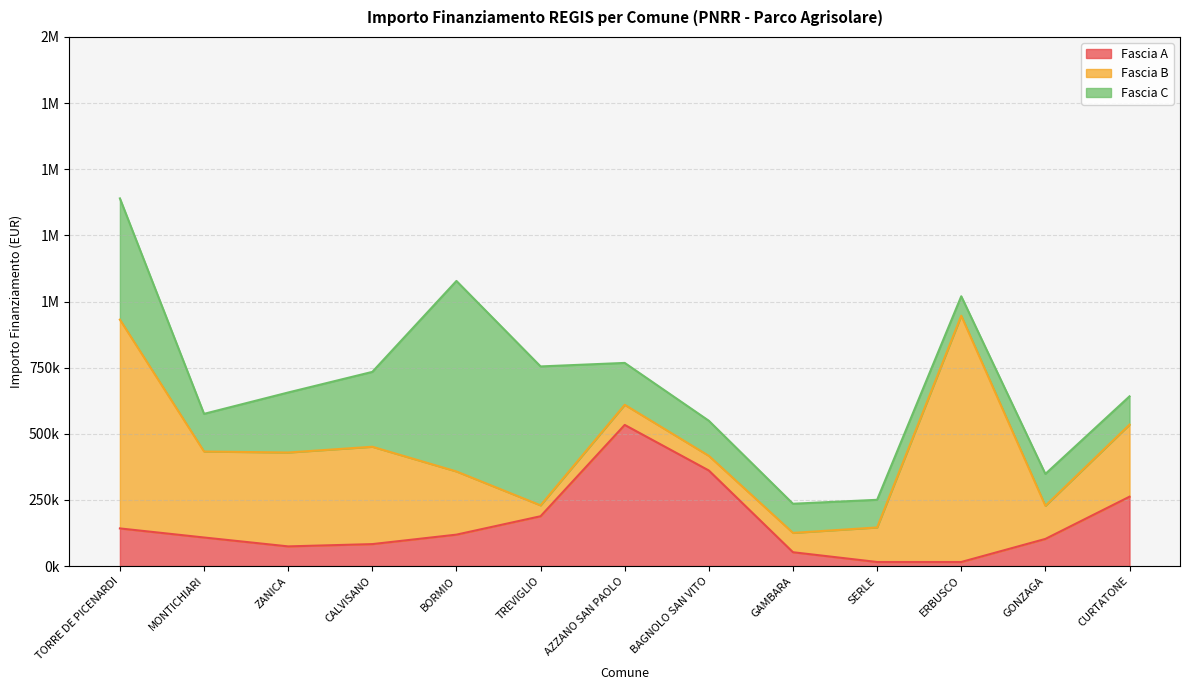

List the series in order of their peak value, lowest first.

Fascia A, Fascia C, Fascia B